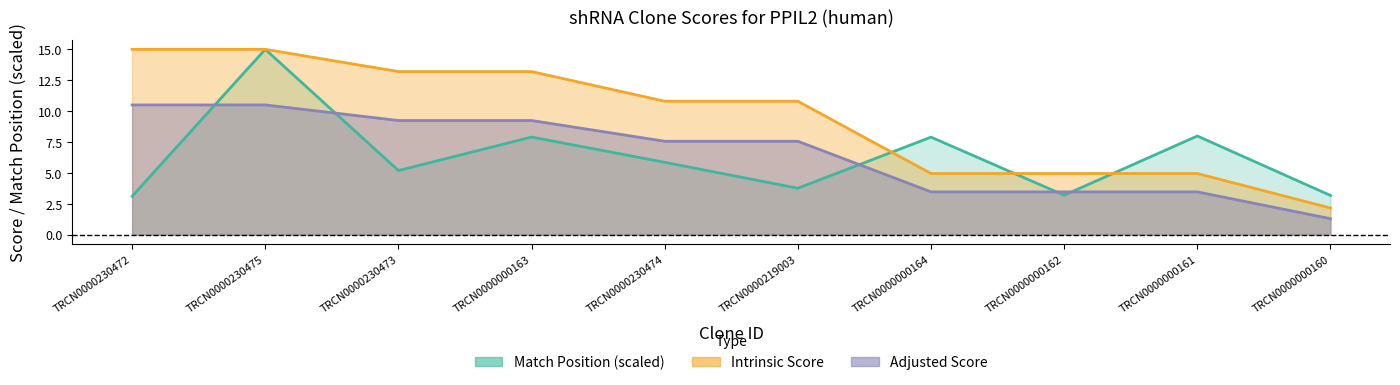

True or false: Match Position and Adjusted Score cross at least once.

True